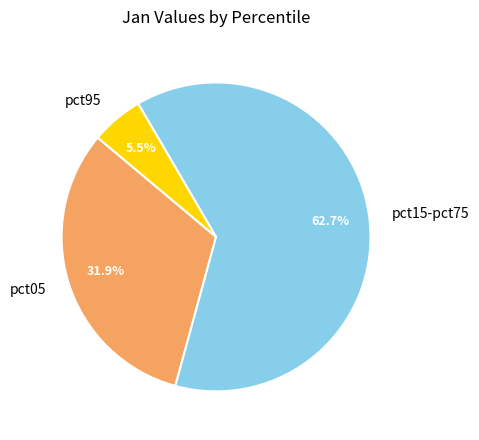

Which category has the biggest portion of the pie?

pct15-pct75